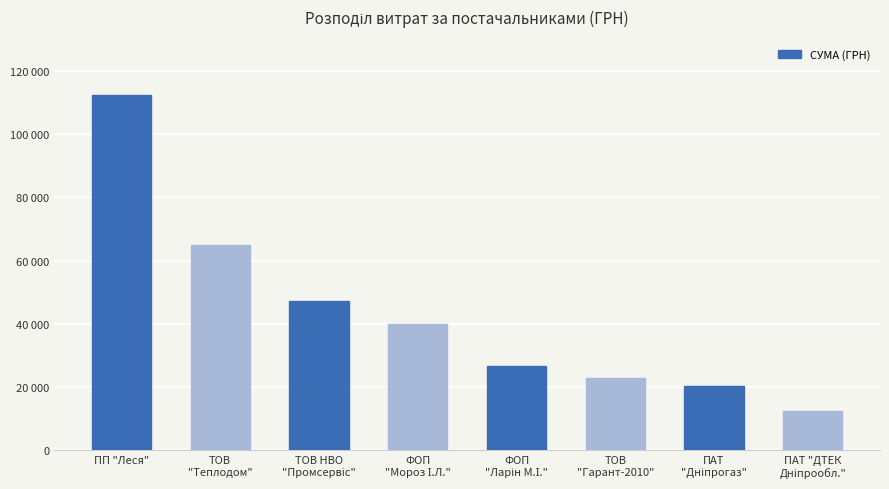

Are the bars horizontal?

No